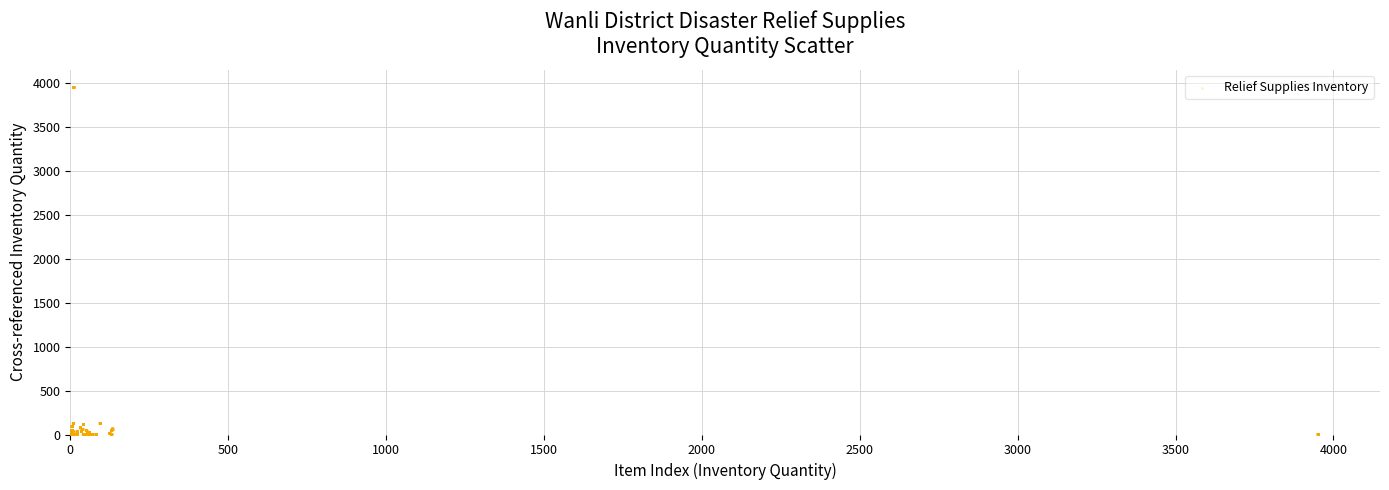

What is the range of X values (max minus min)?

3951.1